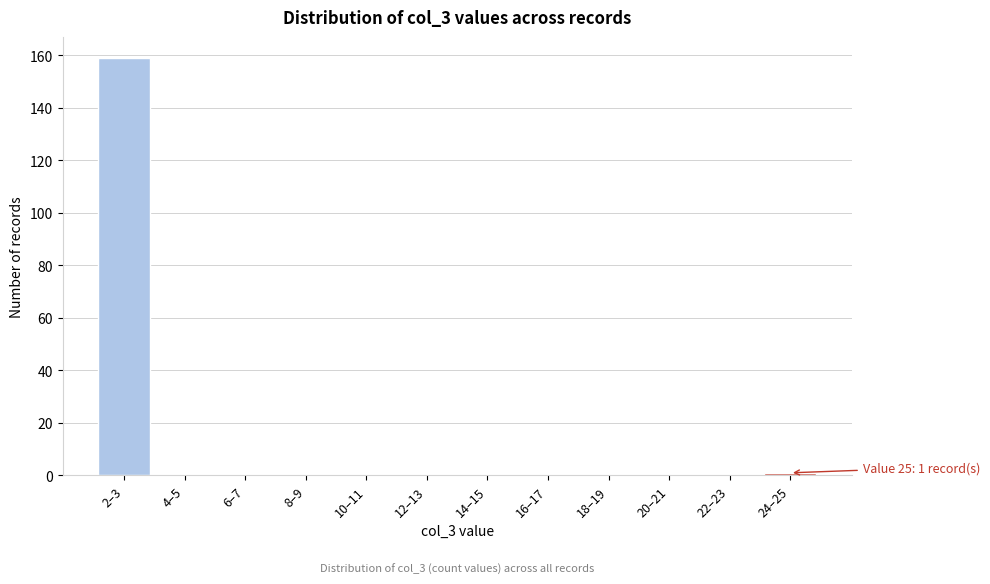

Reading left to right, extract all data points from this chart.

2–3=159	4–5=0	6–7=0	8–9=0	10–11=0	12–13=0	14–15=0	16–17=0	18–19=0	20–21=0	22–23=0	24–25=1